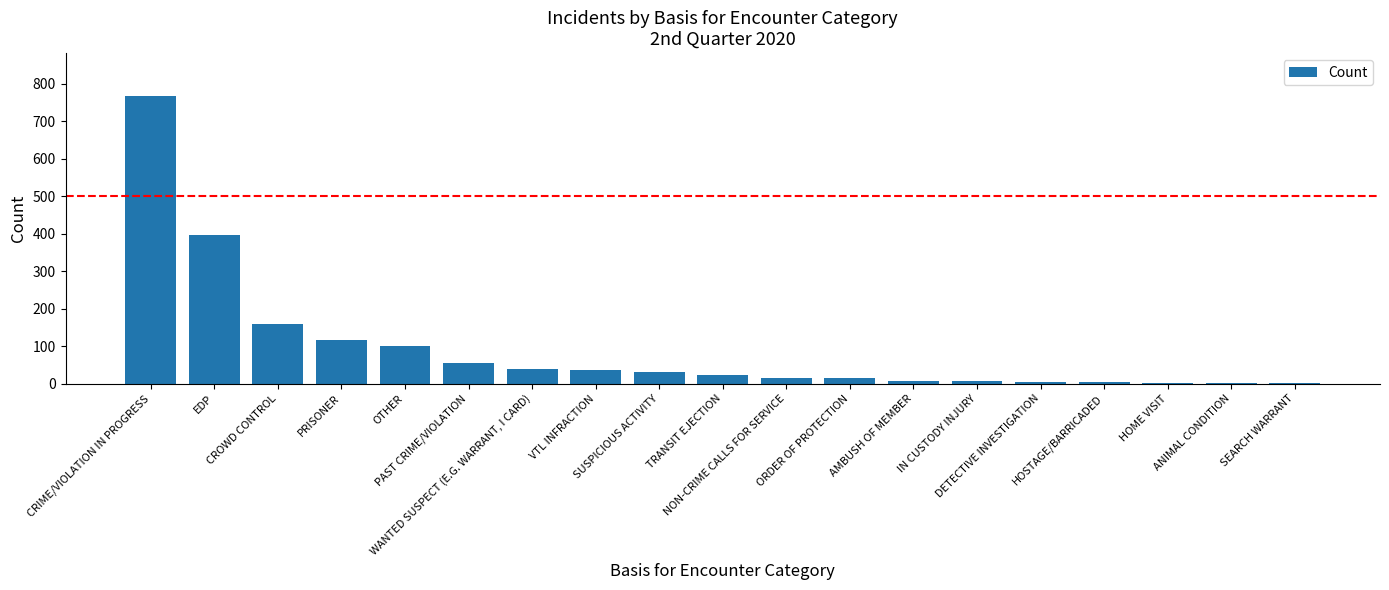

At which label is the value closest to 384?

EDP